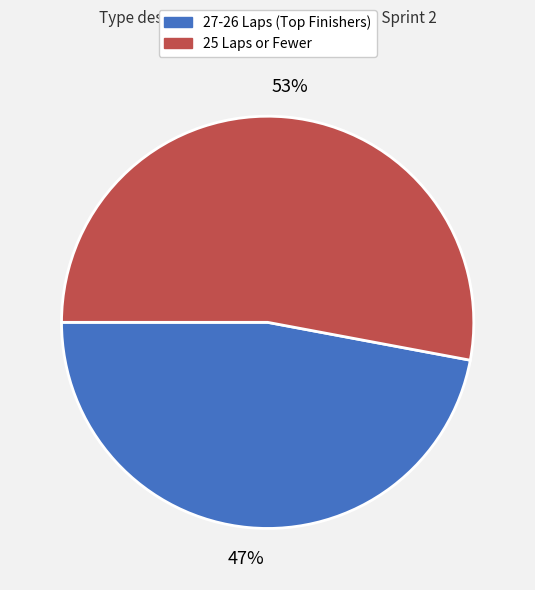

To the nearest percent, what is the difference between the largest and smallest slice percentages?

6%